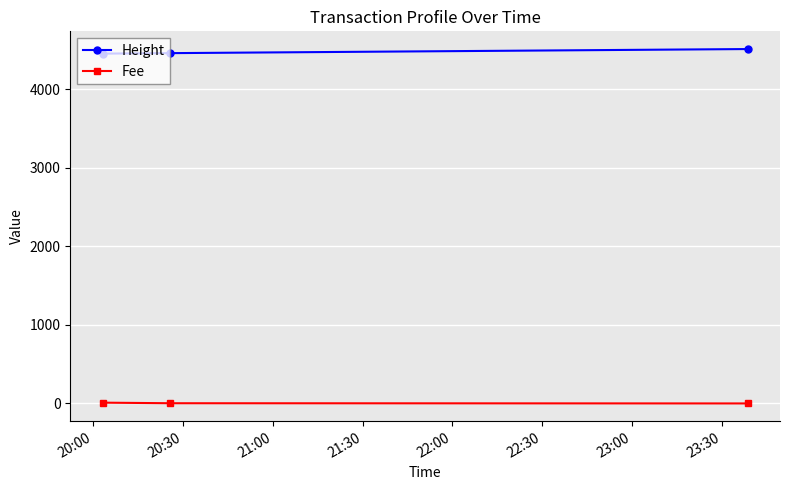

What is the average value of the Fee series?

4.3